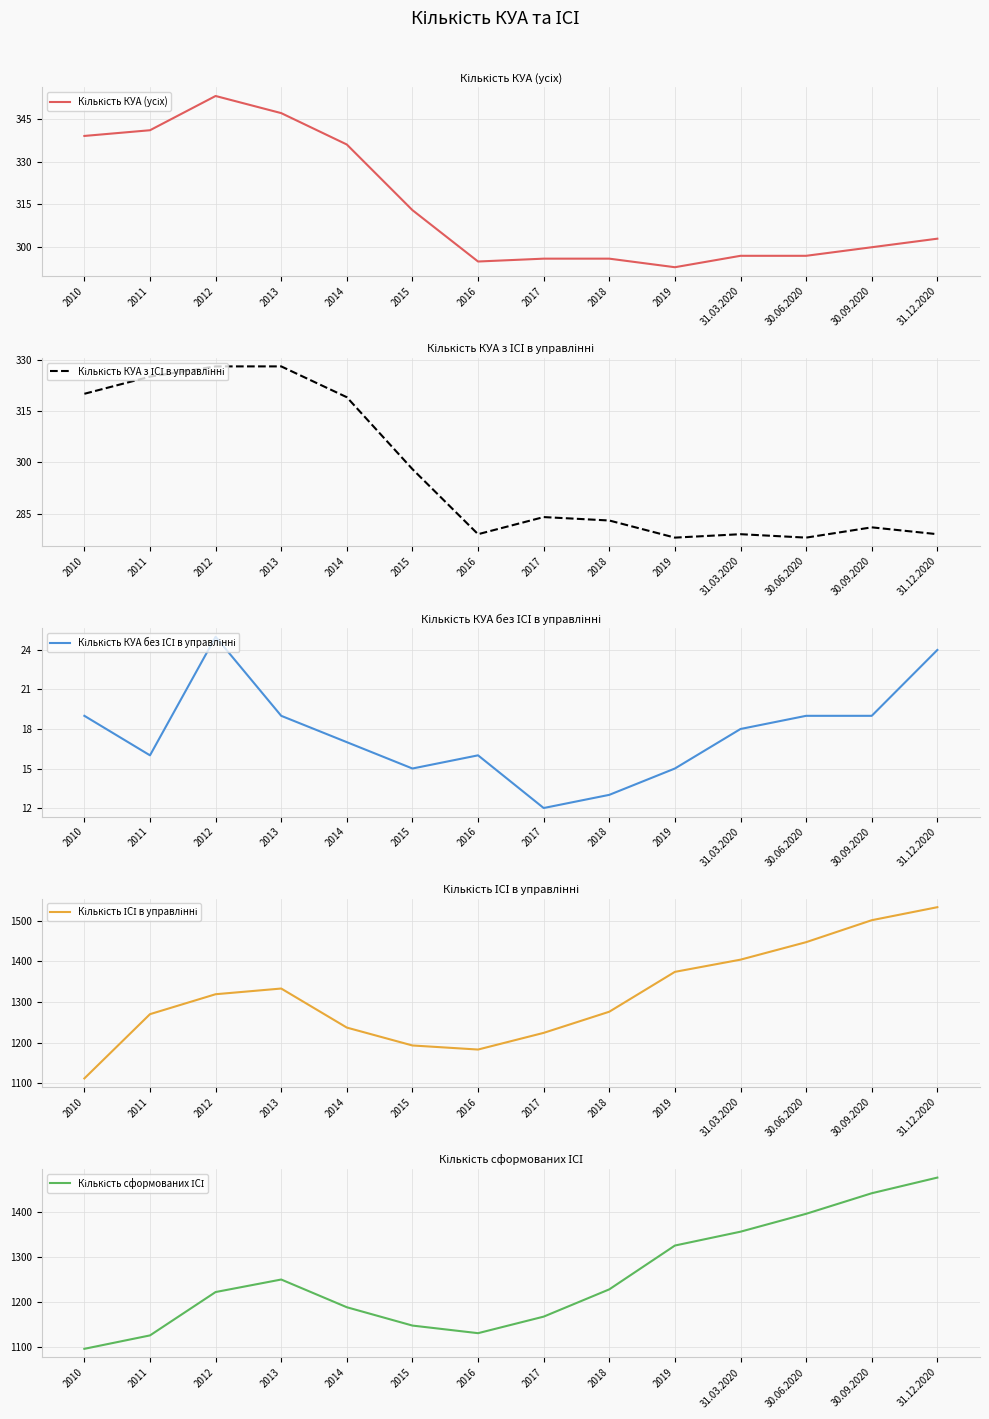

Where does the Кількість КУА з ІСІ в управлінні series first go above 284?

2010